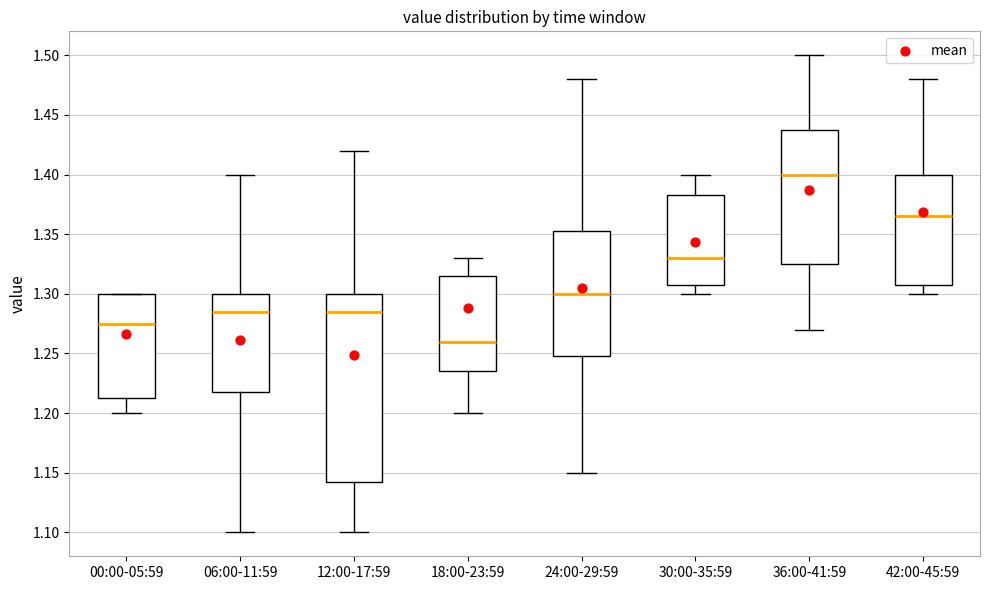

Reading left to right, read every box against the y-axis: the position of its median line, the range the box covers, and the ends of its whiskers. The values are not printed on the chart, so give them approximately, as read against the axis.

00:00-05:59: median 1.275, box 1.215 to 1.300, whiskers 1.200 to 1.300
06:00-11:59: median 1.285, box 1.220 to 1.300, whiskers 1.100 to 1.400
12:00-17:59: median 1.285, box 1.145 to 1.300, whiskers 1.100 to 1.420
18:00-23:59: median 1.260, box 1.235 to 1.315, whiskers 1.200 to 1.330
24:00-29:59: median 1.300, box 1.250 to 1.355, whiskers 1.150 to 1.480
30:00-35:59: median 1.330, box 1.310 to 1.385, whiskers 1.300 to 1.400
36:00-41:59: median 1.400, box 1.325 to 1.440, whiskers 1.270 to 1.500
42:00-45:59: median 1.365, box 1.310 to 1.400, whiskers 1.300 to 1.480